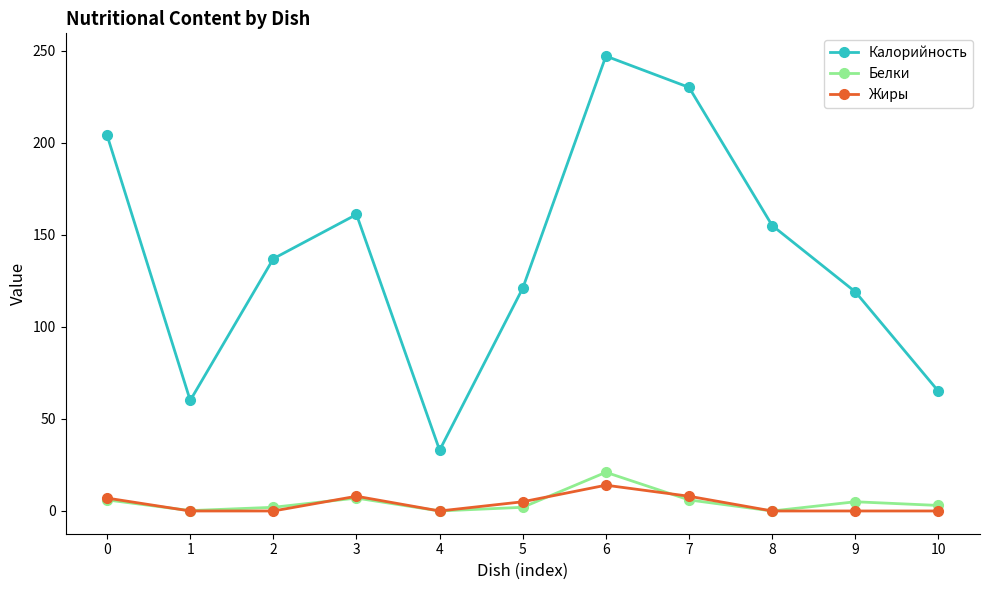

What is the difference between the Калорийность values at 4 and 8?

122.0